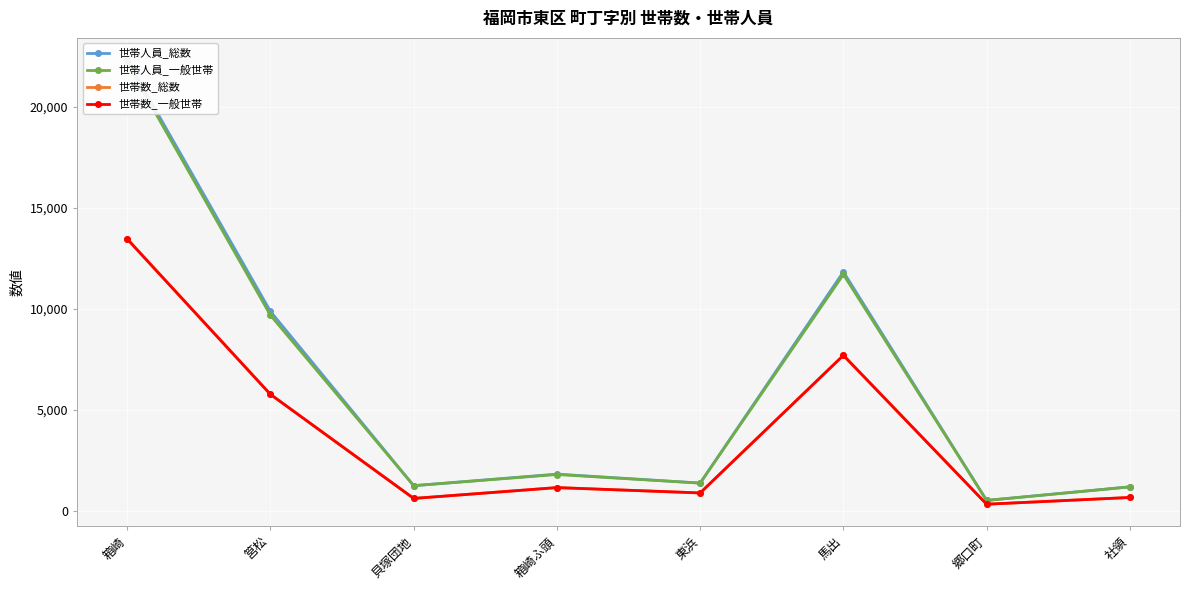

Which series has the largest range (max minus min)?

世帯人員_総数